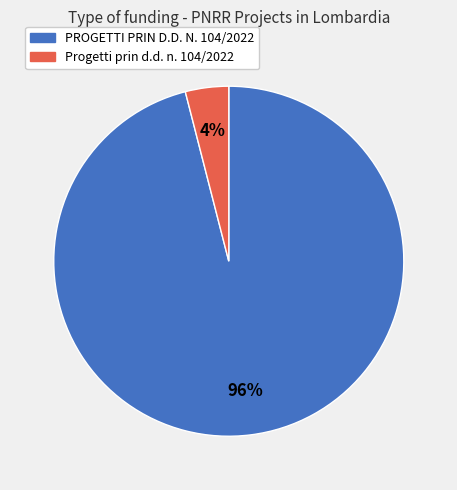

Which slice is the largest?

PROGETTI PRIN D.D. N. 104/2022